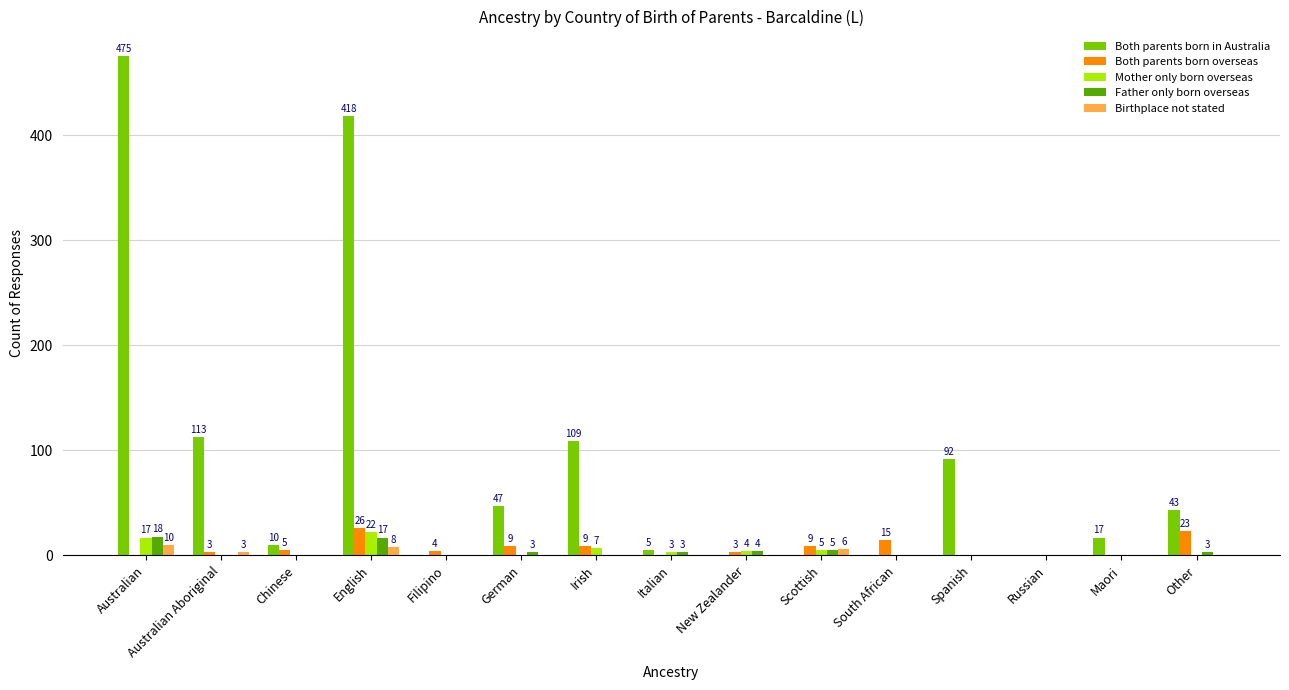

Which series has the largest total across all categories?

Both parents born in Australia